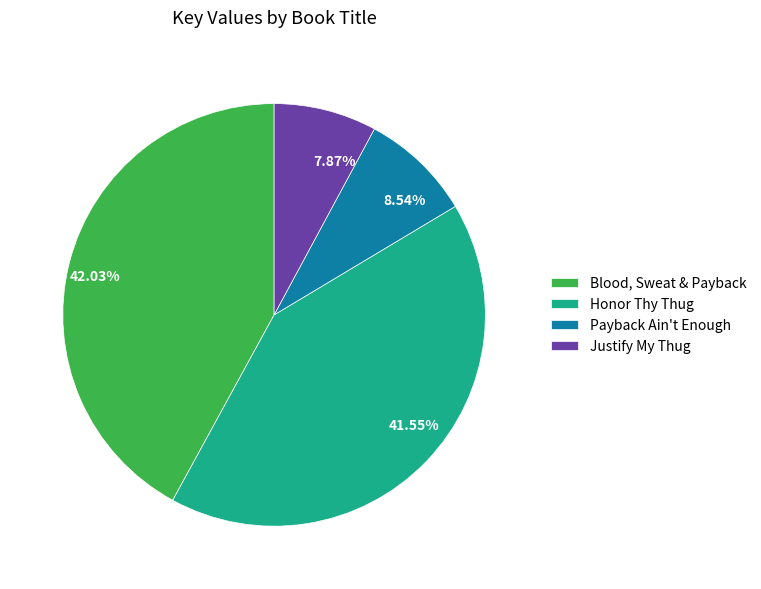

What percentage do Justify My Thug and Blood, Sweat & Payback together represent?

49.9%